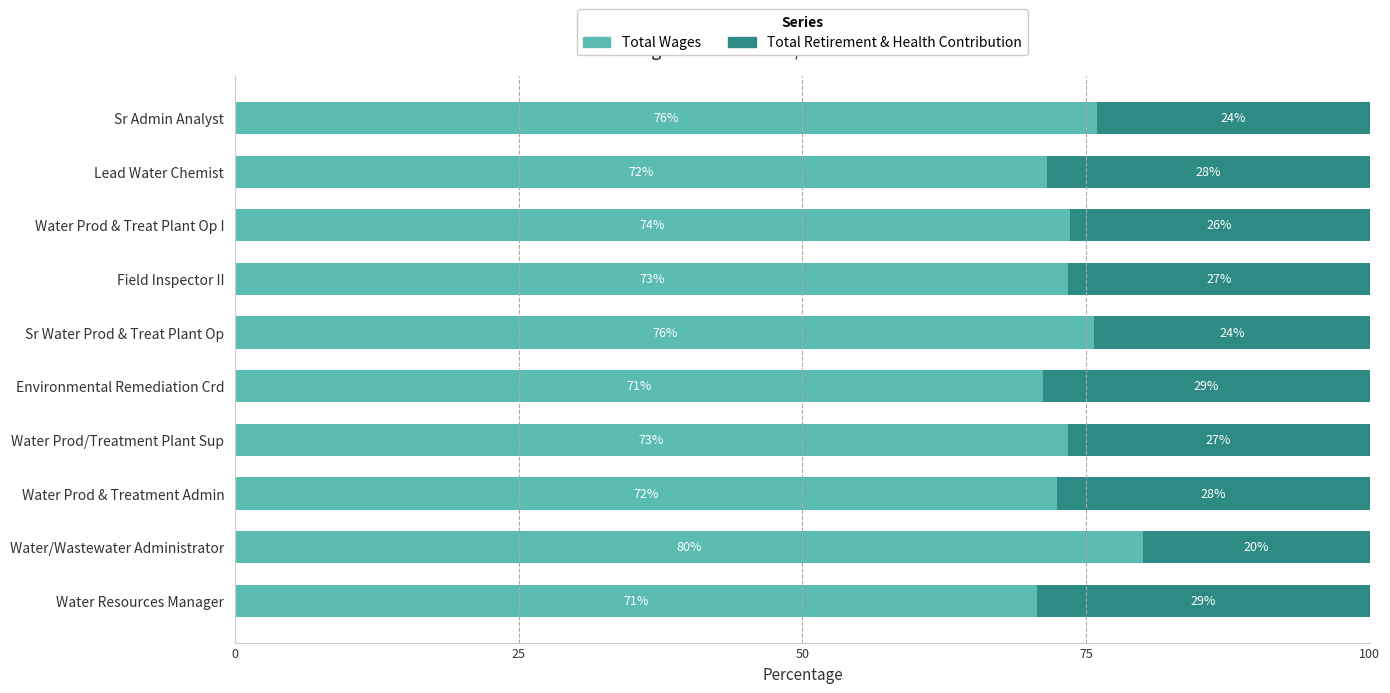

What are all the series names shown in the legend?

Total Wages, Total Retirement & Health Contribution